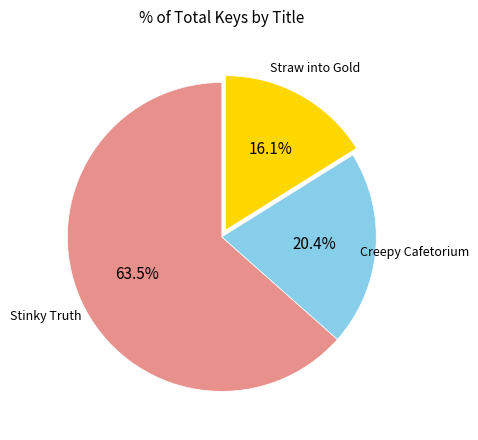

Is there a majority slice in this chart?

Yes